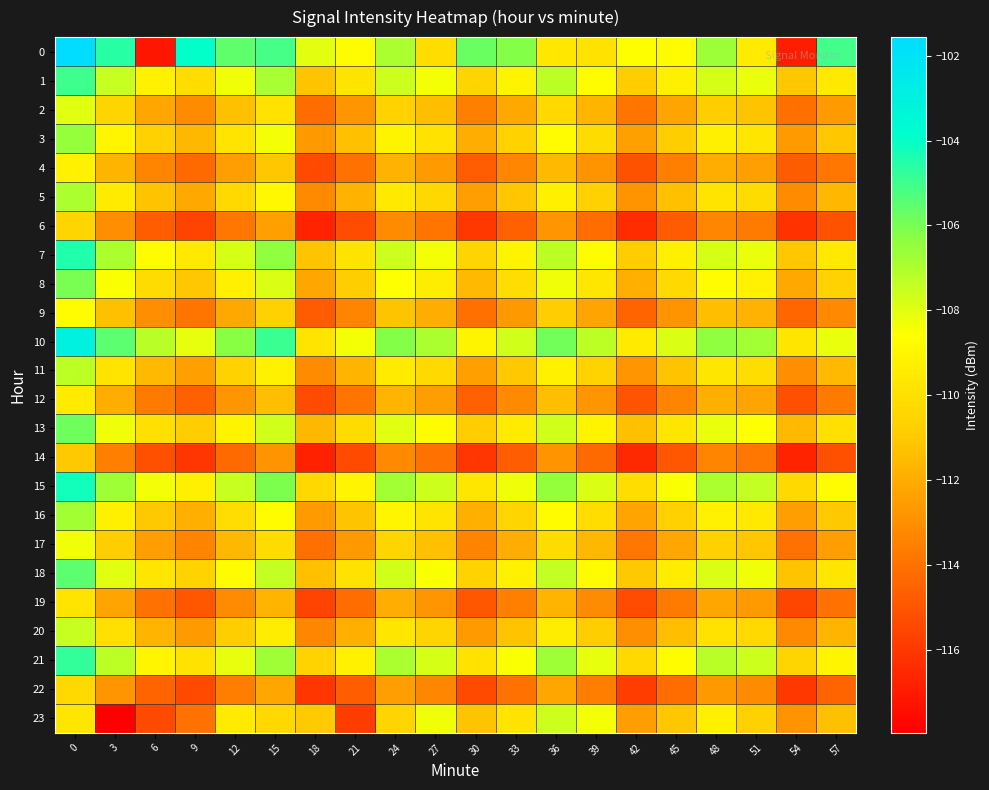

At how many categories does at least one series exceed -116?

20